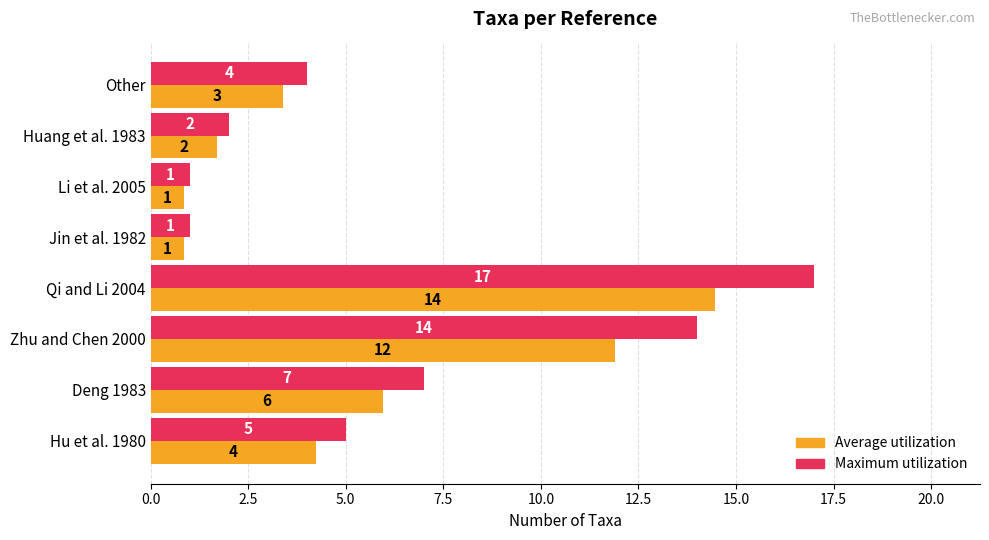

At which category does the chart reach its peak across all series?

Qi and Li 2004